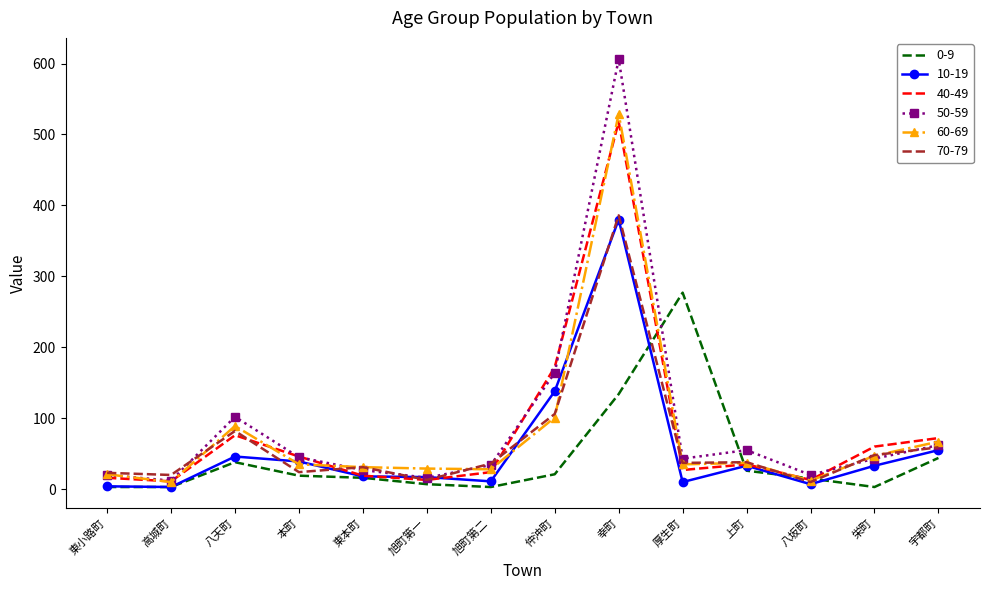

How many series are shown in this chart?

6